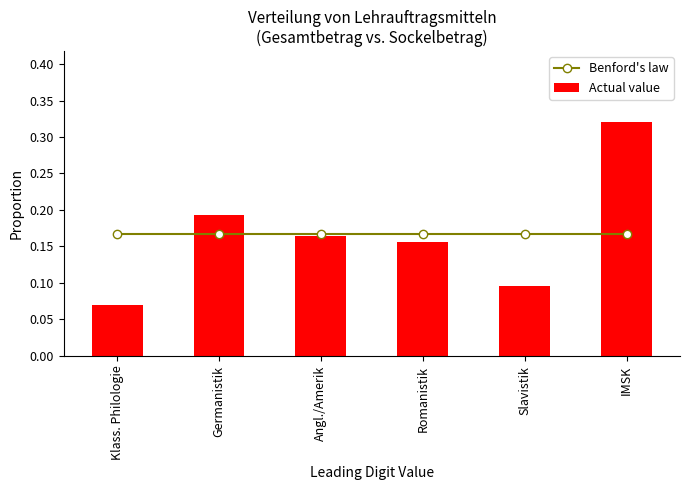

What is the sum of all Actual value values?

1.0